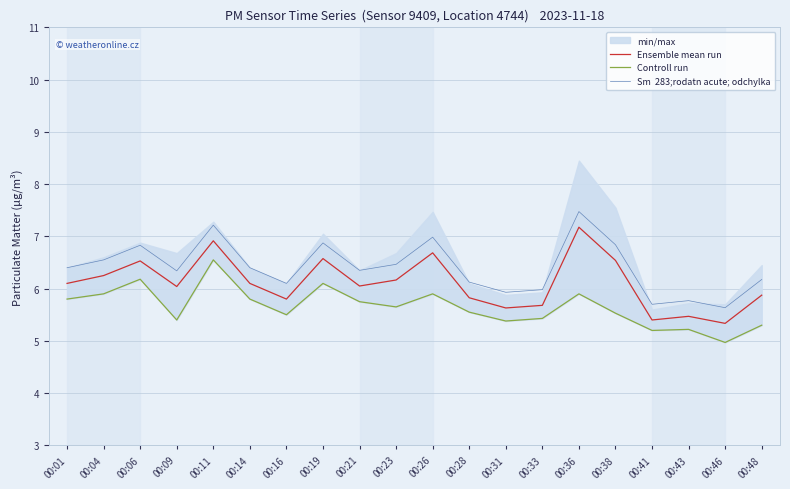

Rank the series at 00:04 from highest to lowest value.

Sm  283;rodatn acute; odchylka, Ensemble mean run, Controll run